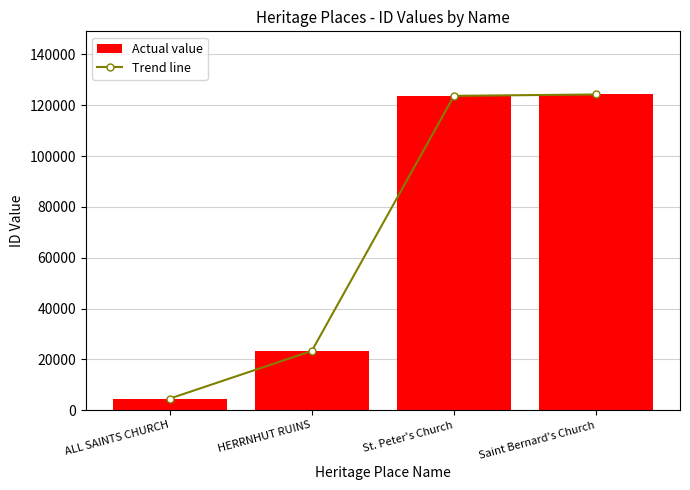

At which category is the sum across all series the highest?

Saint Bernard's Church